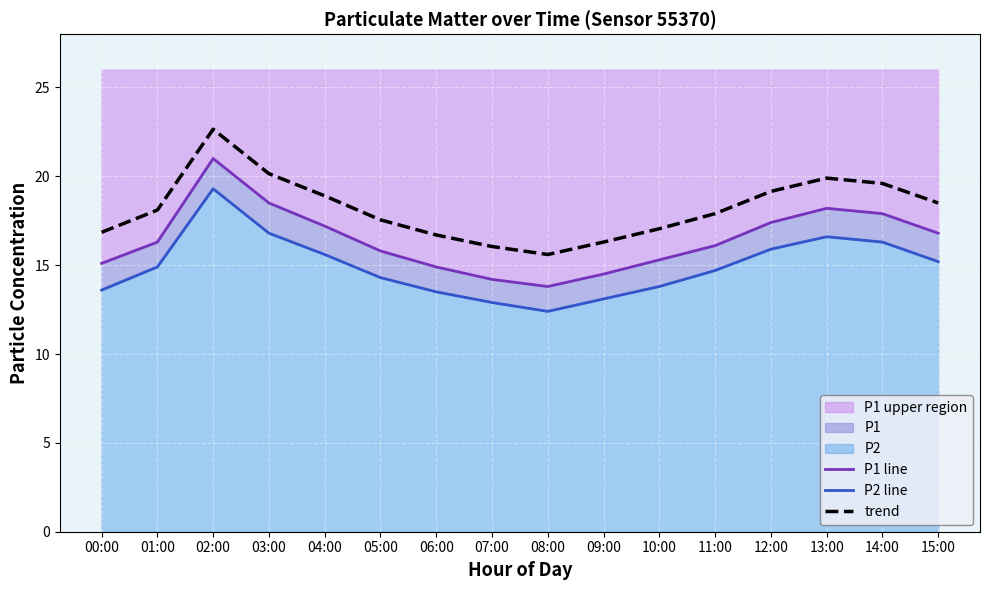

Which category has the highest value in the P1 line series?

02:00